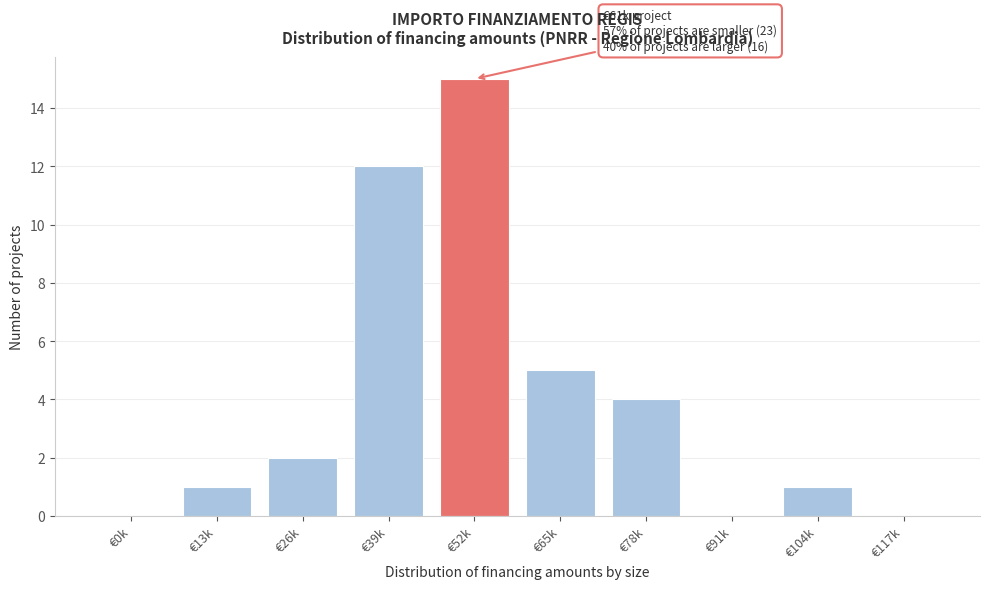

Reading left to right, what are all the values shown in this chart?

€0k=0	€13k=1	€26k=2	€39k=12	€52k=15	€65k=5	€78k=4	€91k=0	€104k=1	€117k=0